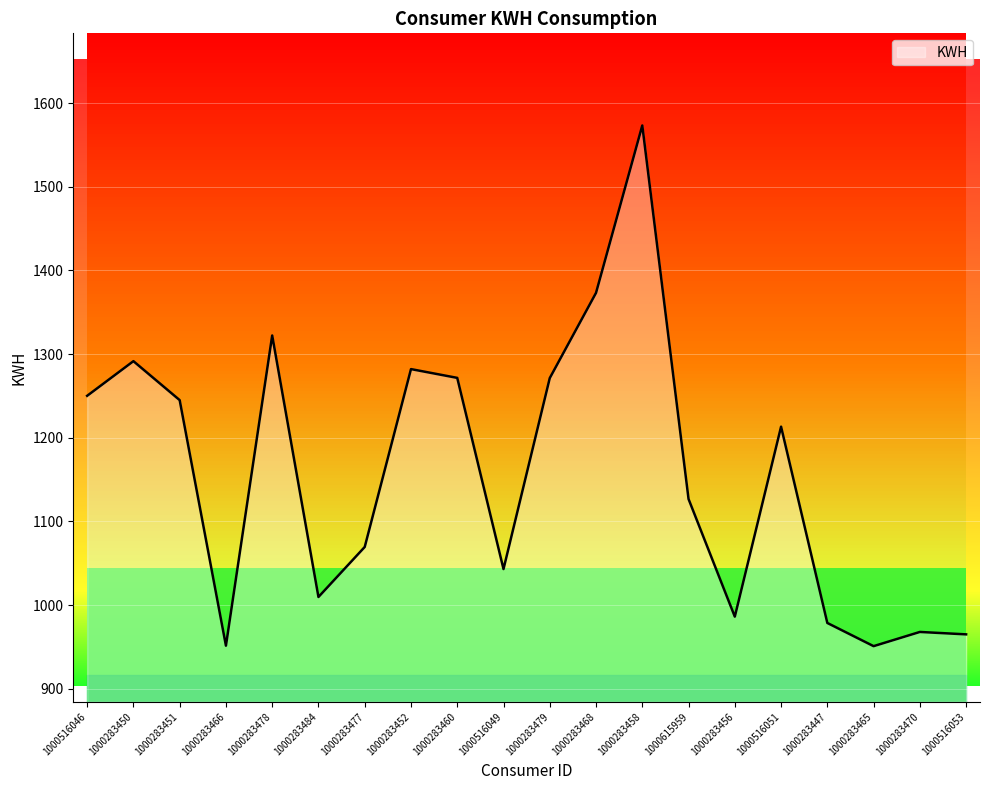

Reading left to right, extract all data points from this chart.

1000516046=1250.1	1000283450=1291.5	1000283451=1245.0	1000283466=951.5	1000283478=1322.2	1000283484=1009.7	1000283477=1069.5	1000283452=1282.0	1000283460=1271.6	1000516049=1043.1	1000283479=1271.3	1000283468=1373.2	1000283458=1573.2	1000615959=1126.8	1000283456=986.2	1000516051=1213.2	1000283447=978.6	1000283465=950.9	1000283470=967.9	1000516053=965.0